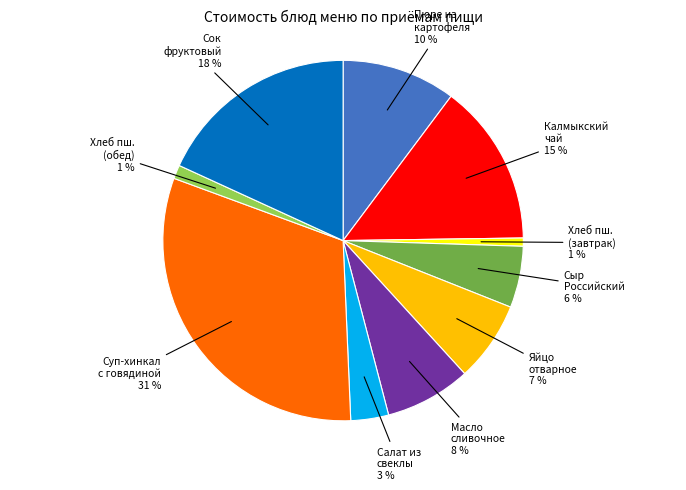

Is there a majority slice in this chart?

No